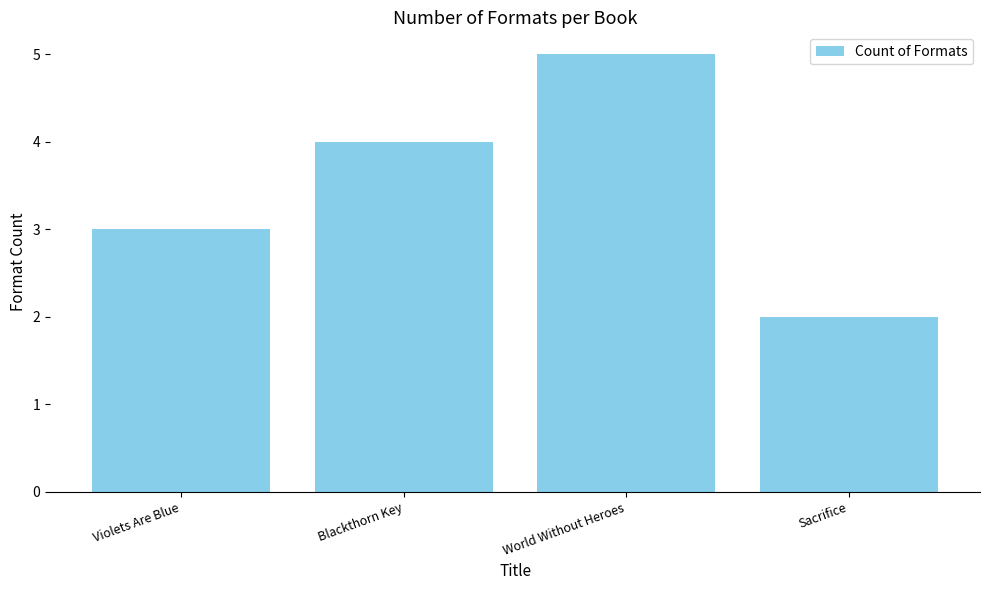

How many values are below 4?

2